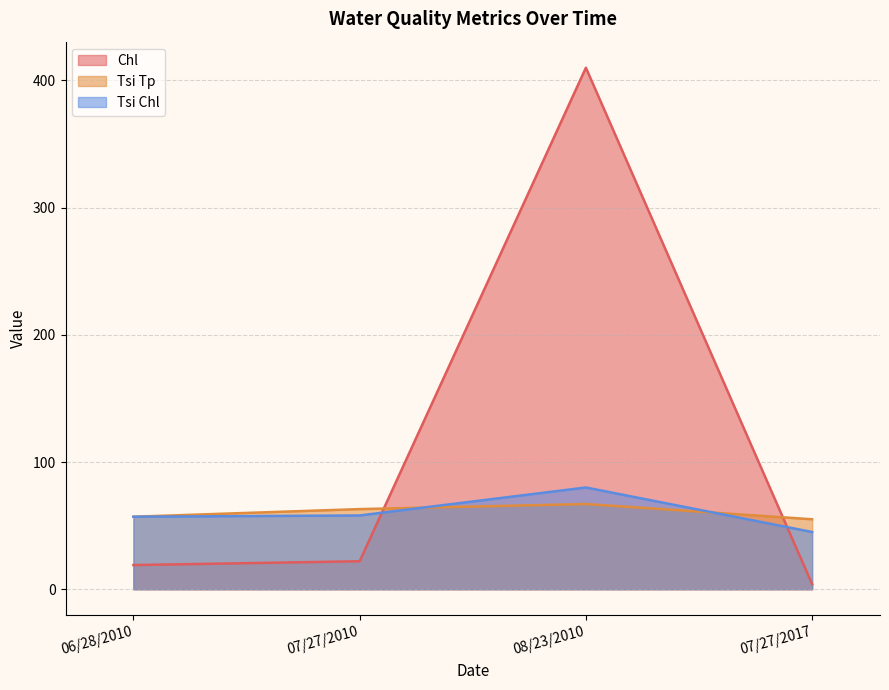

How many data points does each series have?

4